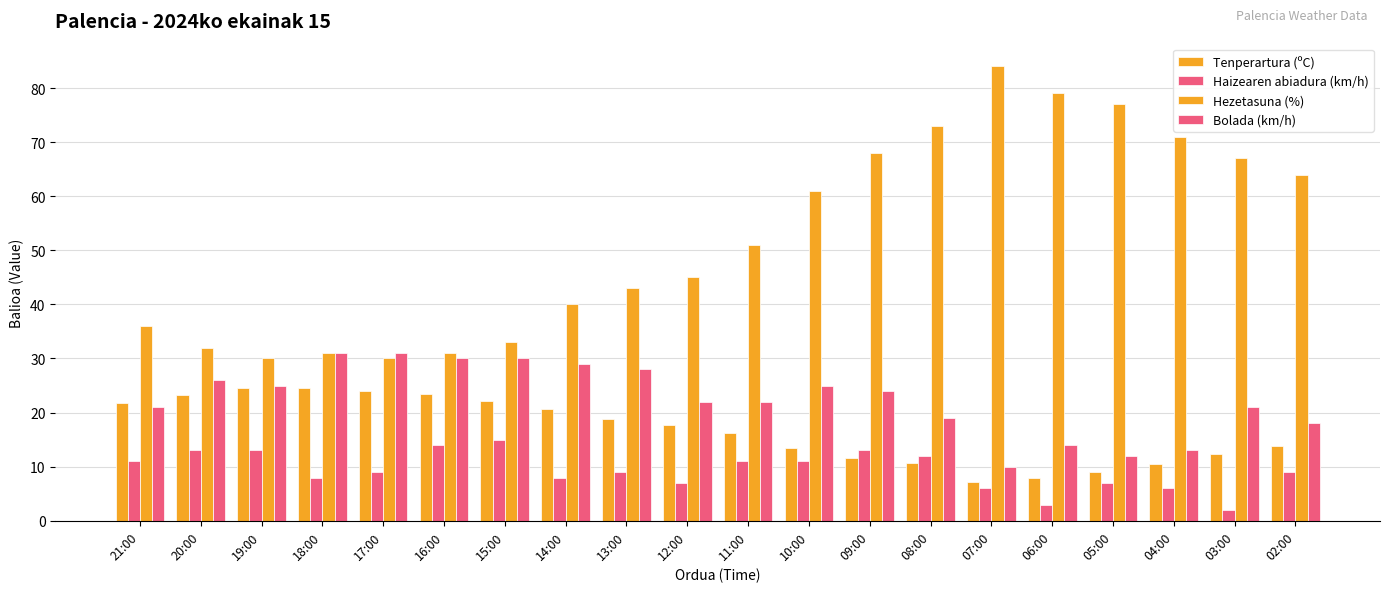

Does the chart contain stacked bars?

No